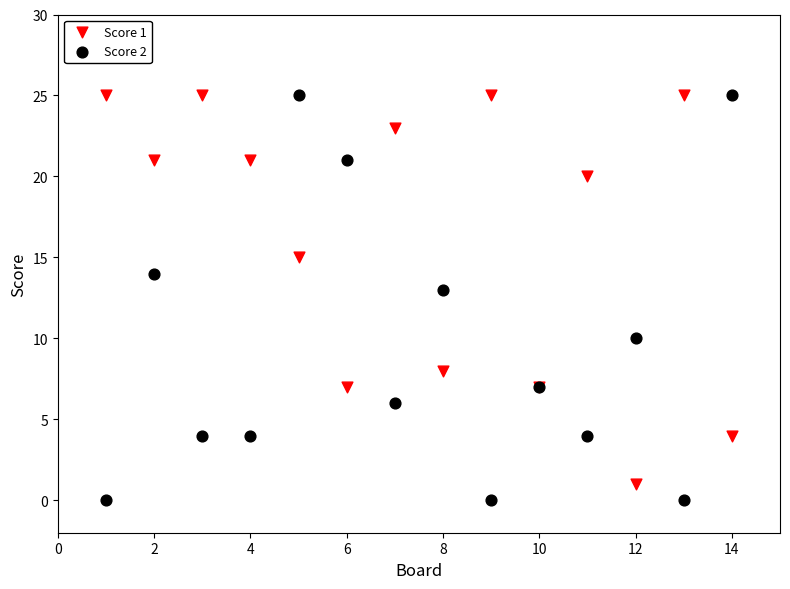

What are all the series names shown in the legend?

Score 1, Score 2